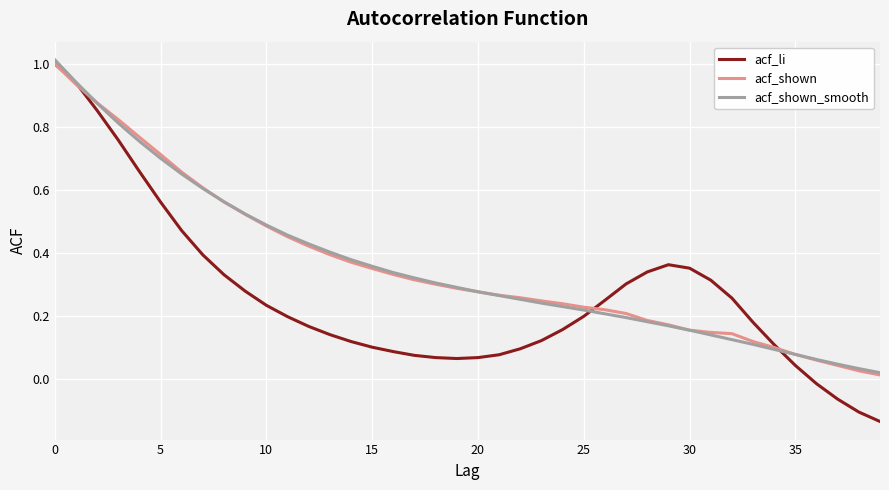

Which series has the largest range (max minus min)?

acf_li